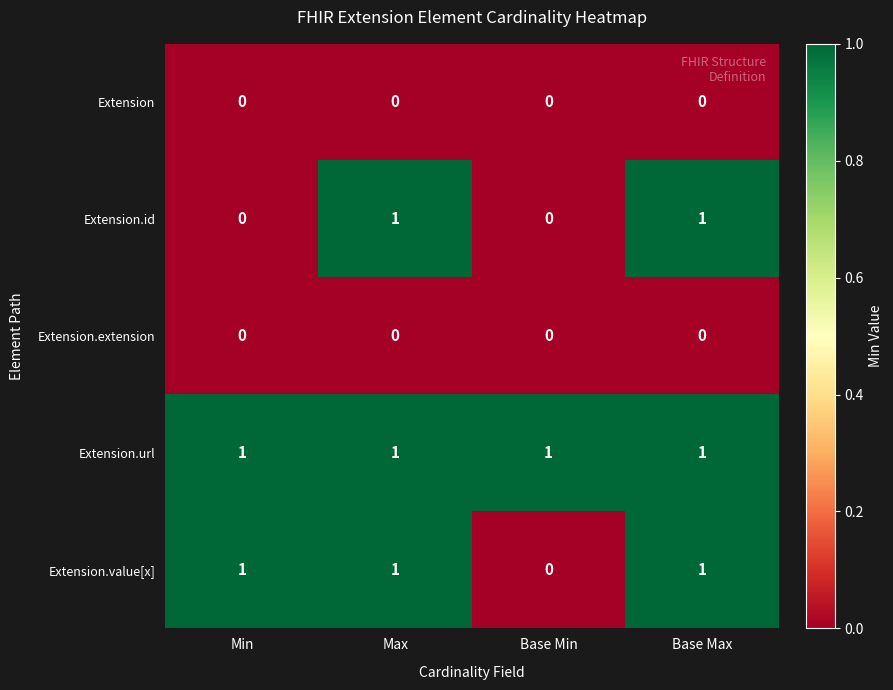

What is the total value across all series at Base Max?

3